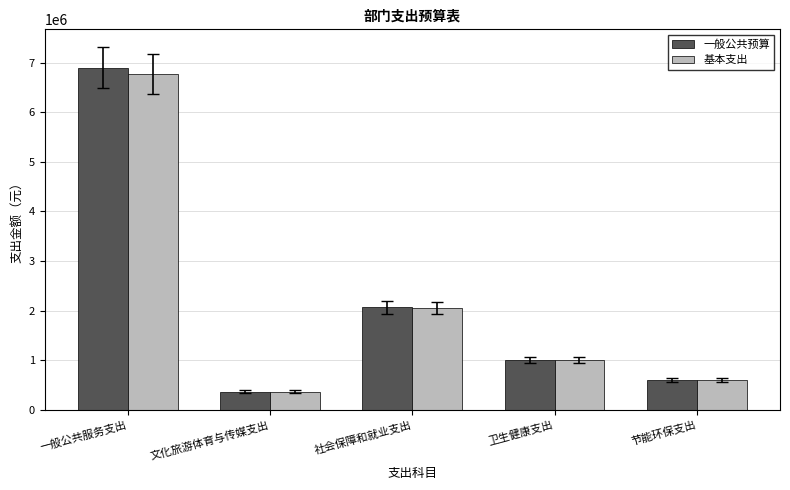

What is the label of the 4th bar from the right?

文化旅游体育与传媒支出